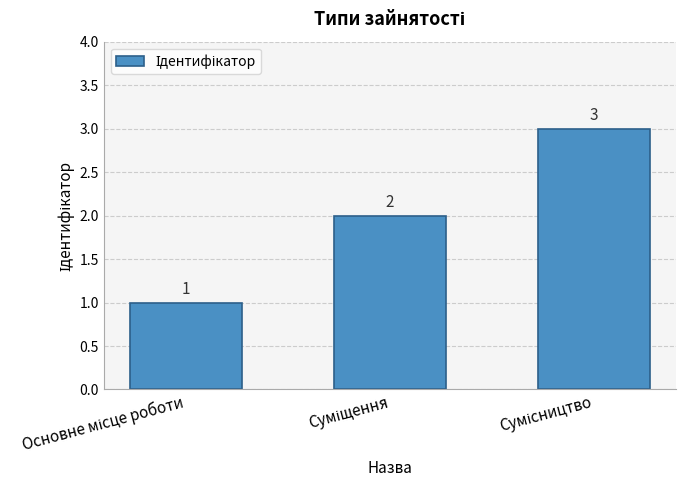

What is the value of the 3rd bar from the left?

3